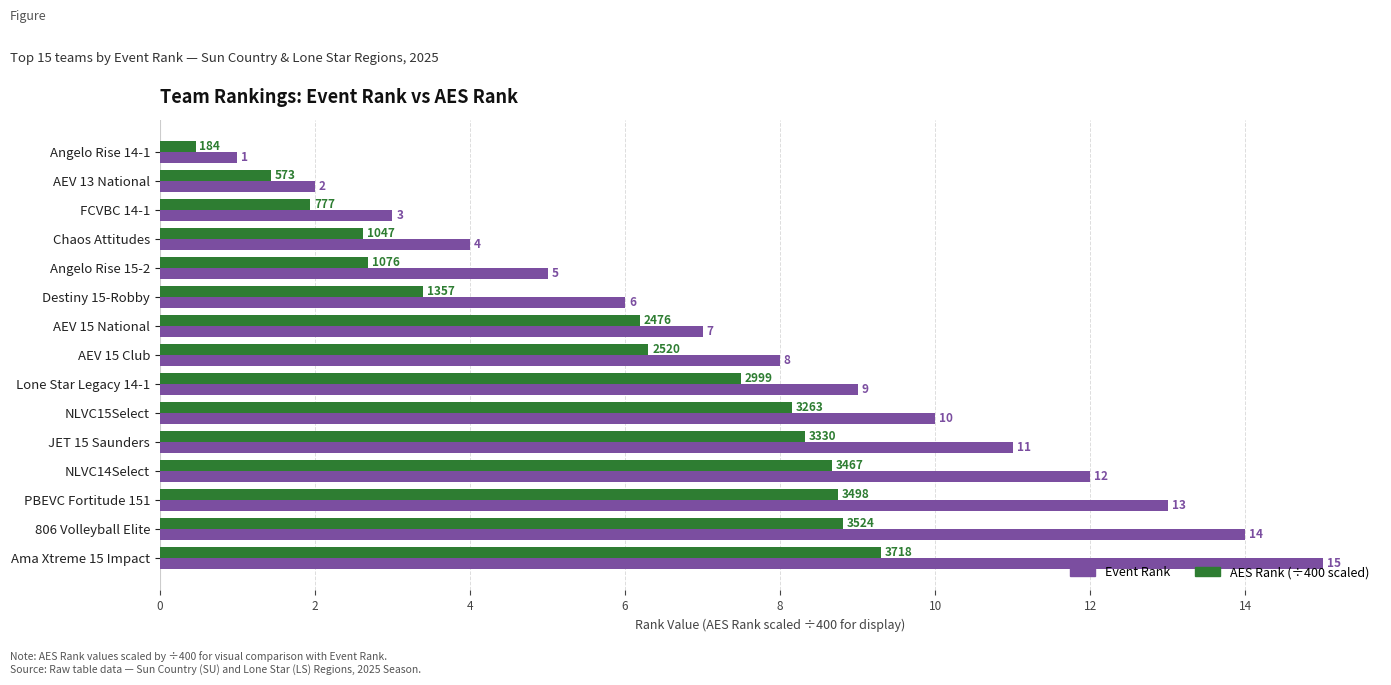

At which category is the sum across all series the highest?

Ama Xtreme 15 Impact